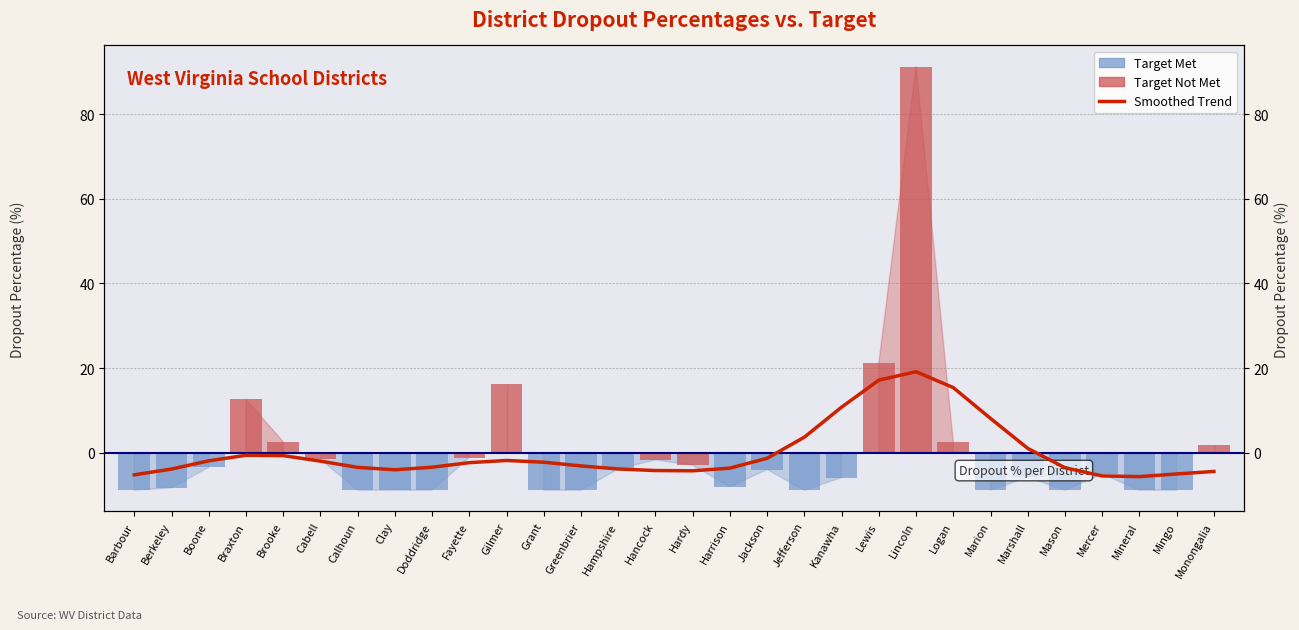

Reading left to right, extract all data points from this chart.

Barbour=-5.2	Berkeley=-3.8	Boone=-1.9	Braxton=-0.6	Brooke=-0.7	Cabell=-2.0	Calhoun=-3.4	Clay=-4.0	Doddridge=-3.4	Fayette=-2.3	Gilmer=-1.8	Grant=-2.2	Greenbrier=-3.1	Hampshire=-3.8	Hancock=-4.2	Hardy=-4.2	Harrison=-3.6	Jackson=-1.3	Jefferson=3.7	Kanawha=10.8	Lewis=17.2	Lincoln=19.2	Logan=15.4	Marion=8.1	Marshall=1.1	Mason=-3.5	Mercer=-5.5	Mineral=-5.6	Mingo=-5.0	Monongalia=-4.4